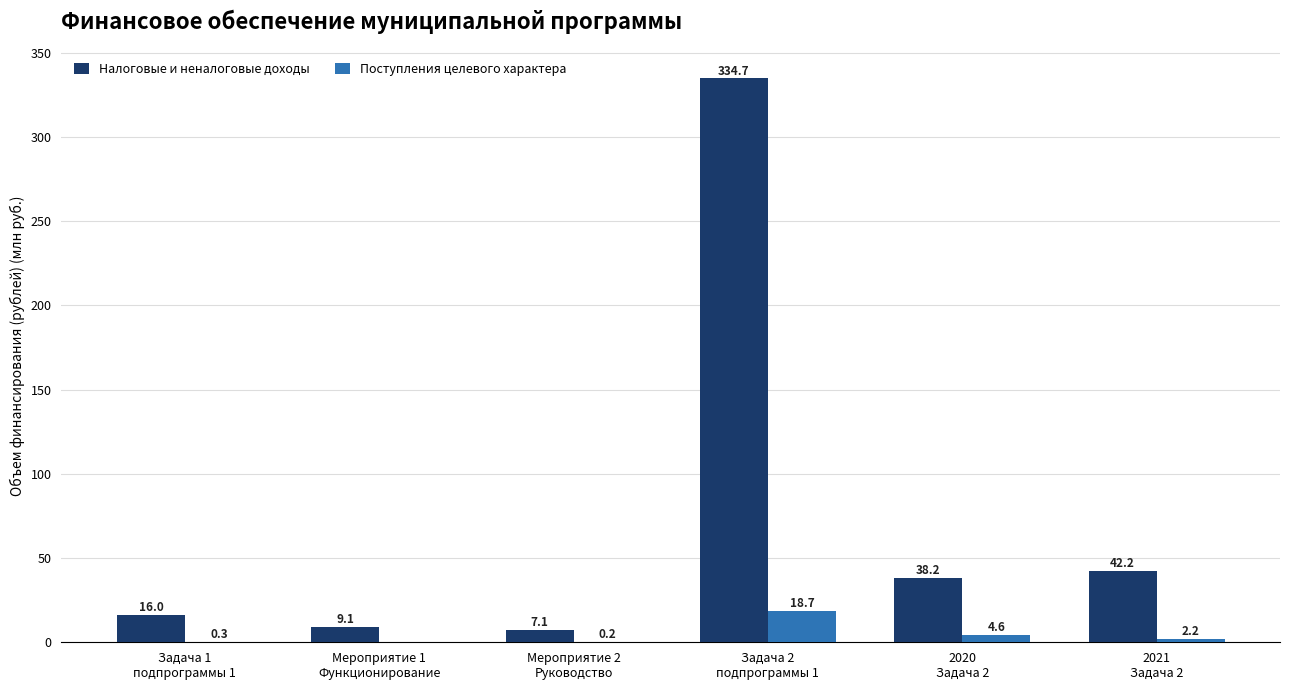

At which label does Налоговые и неналоговые доходы first exceed 38?

Задача 2
подпрограммы 1